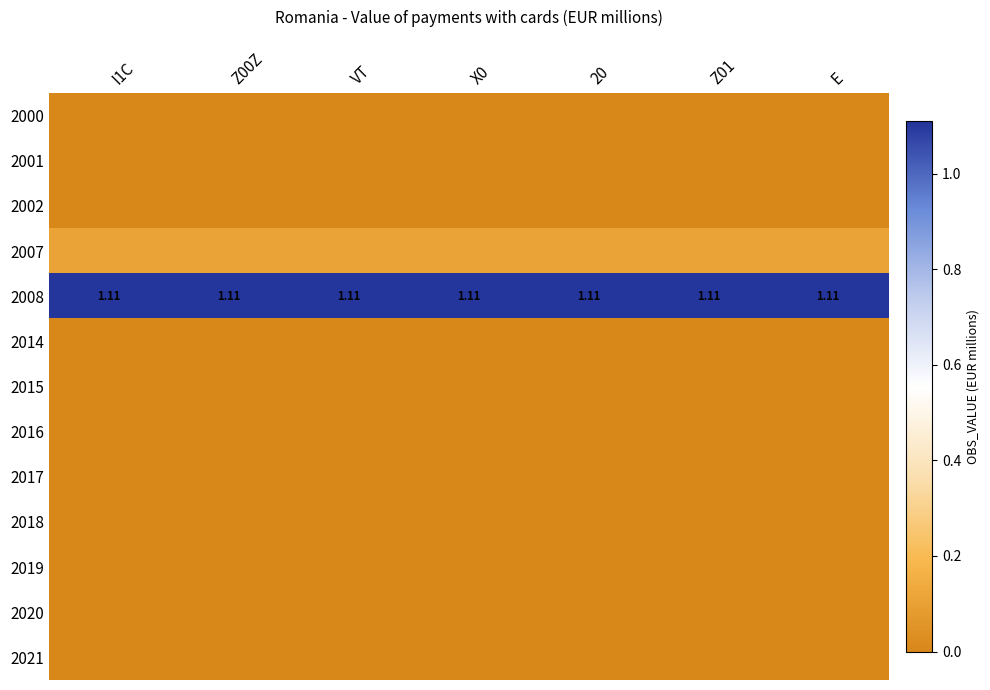

Which series changed the most between Z01 and E?

2000